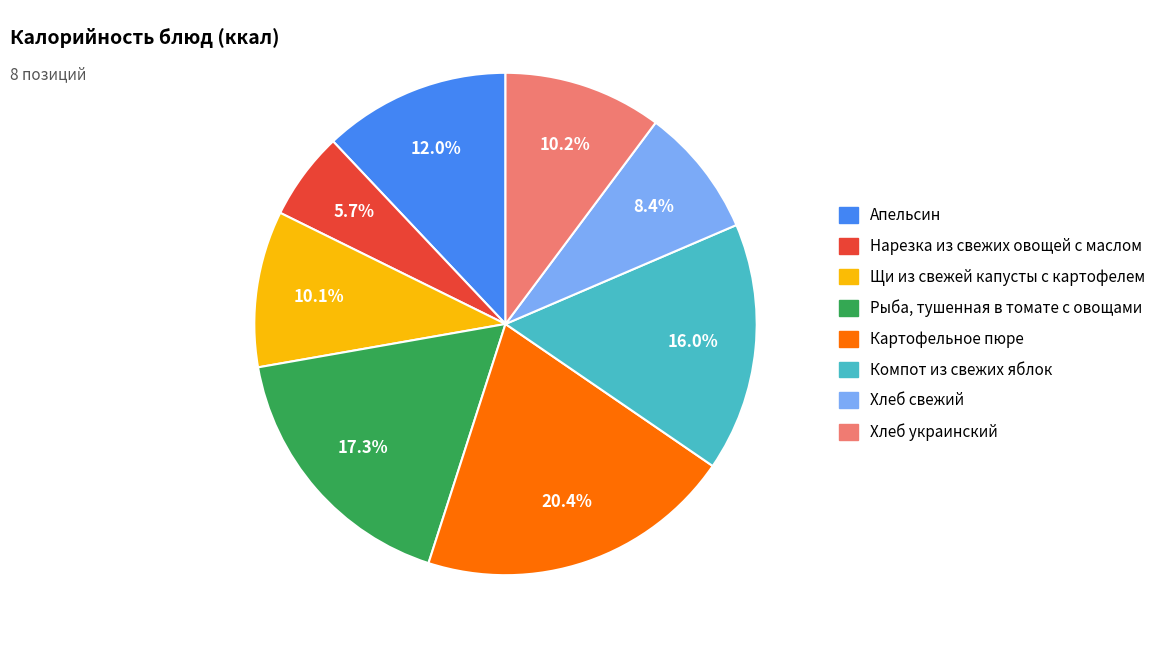

Which category has the biggest portion of the pie?

Картофельное пюре